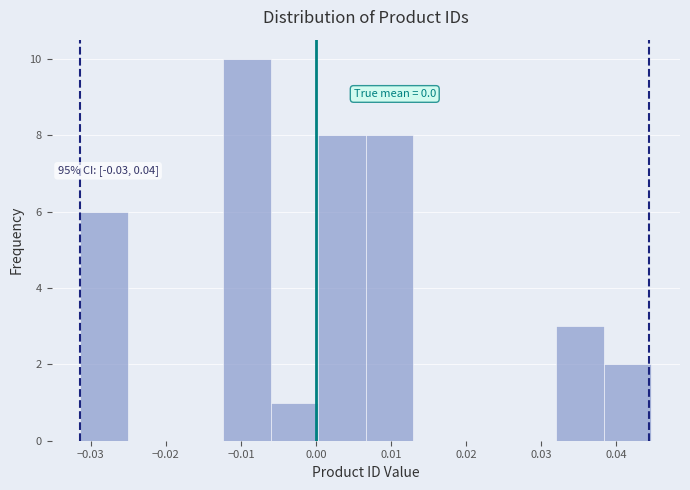

Over which range of the x-axis is the bar tallest?

-0.012 to -0.006